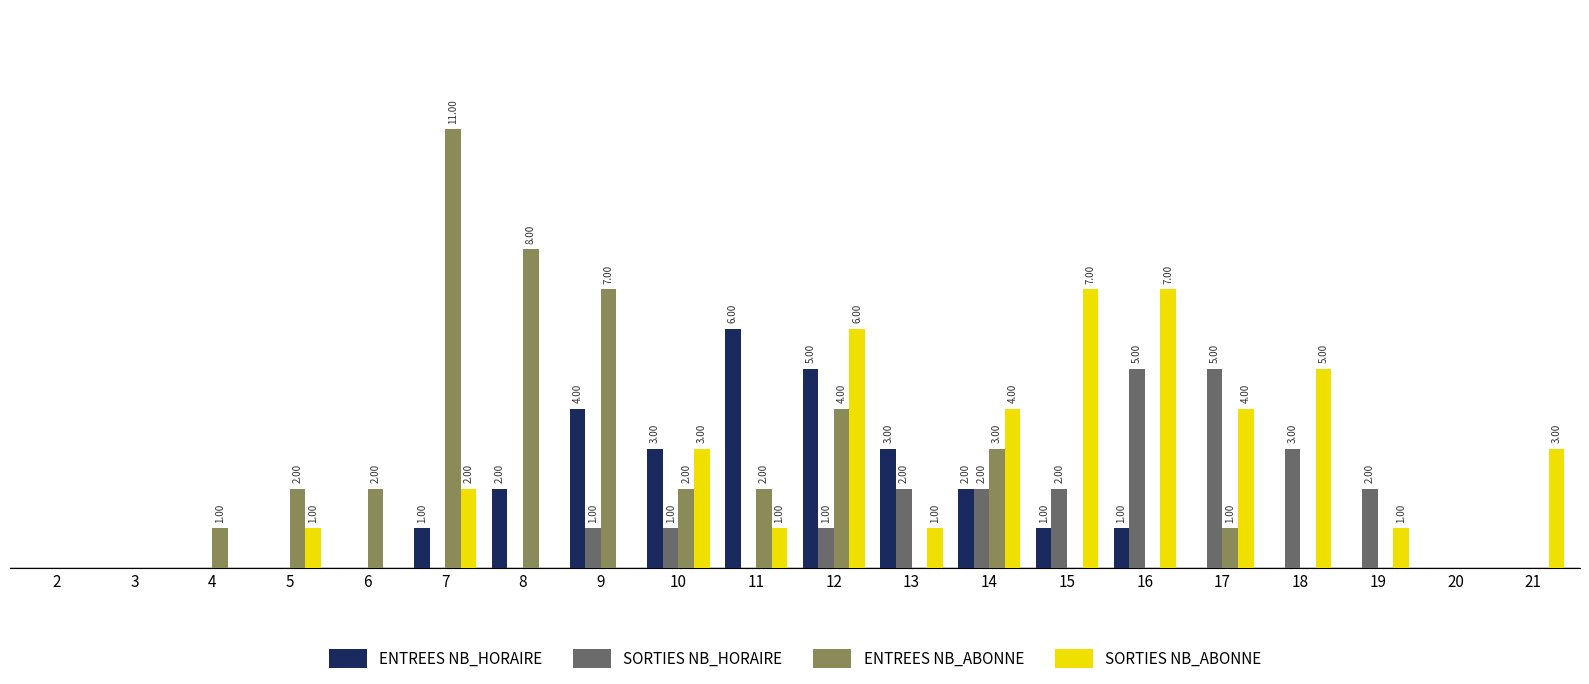

Which series changed the most between 4 and 6?

ENTREES NB_ABONNE